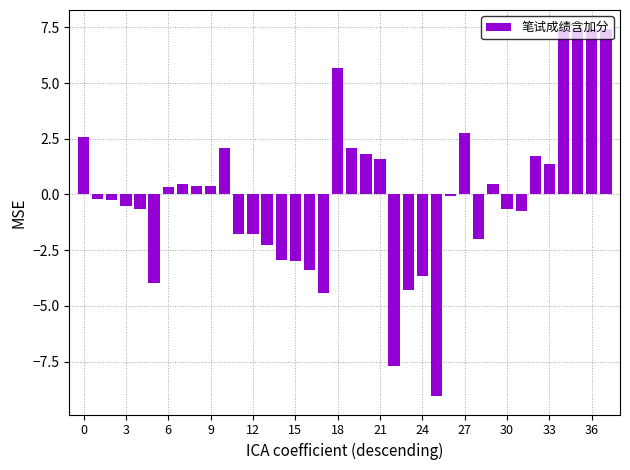

What is the greatest value displayed?

7.5